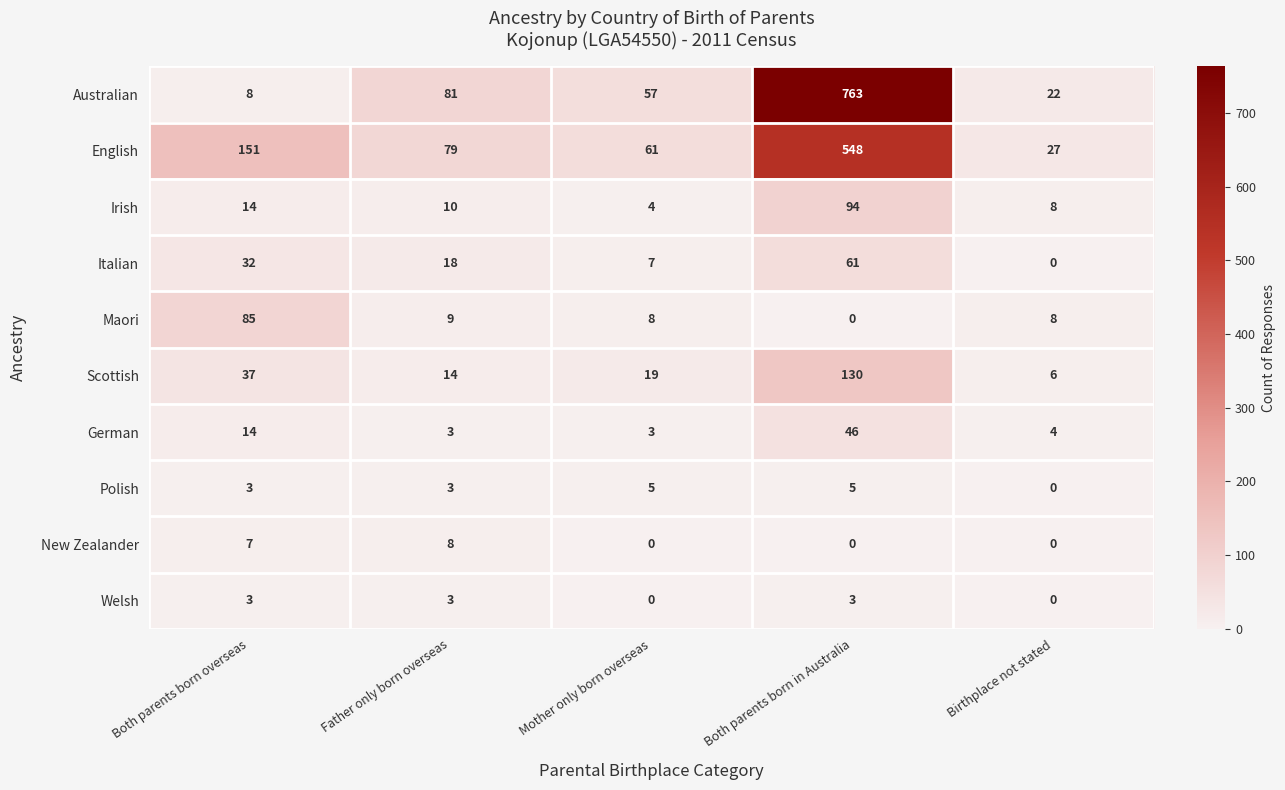

True or false: German has a value of 24 at Both parents born overseas.

False